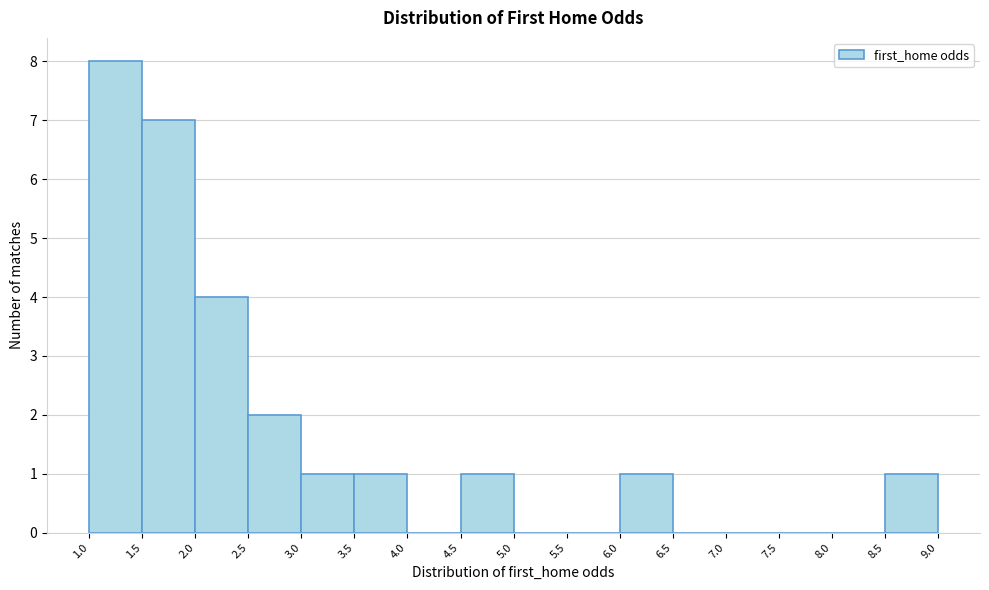

Reading left to right, transcribe this chart: for each bar, give the range it covers on the x-axis and its height. The values are not printed on the chart, so give them approximately, as read against the axis.

1.0 to 1.5: 8
1.5 to 2.0: 7
2.0 to 2.5: 4
2.5 to 3.0: 2
3.0 to 3.5: 1
3.5 to 4.0: 1
4.0 to 4.5: 0
4.5 to 5.0: 1
5.0 to 5.5: 0
5.5 to 6.0: 0
6.0 to 6.5: 1
6.5 to 7.0: 0
7.0 to 7.5: 0
7.5 to 8.0: 0
8.0 to 8.5: 0
8.5 to 9.0: 1